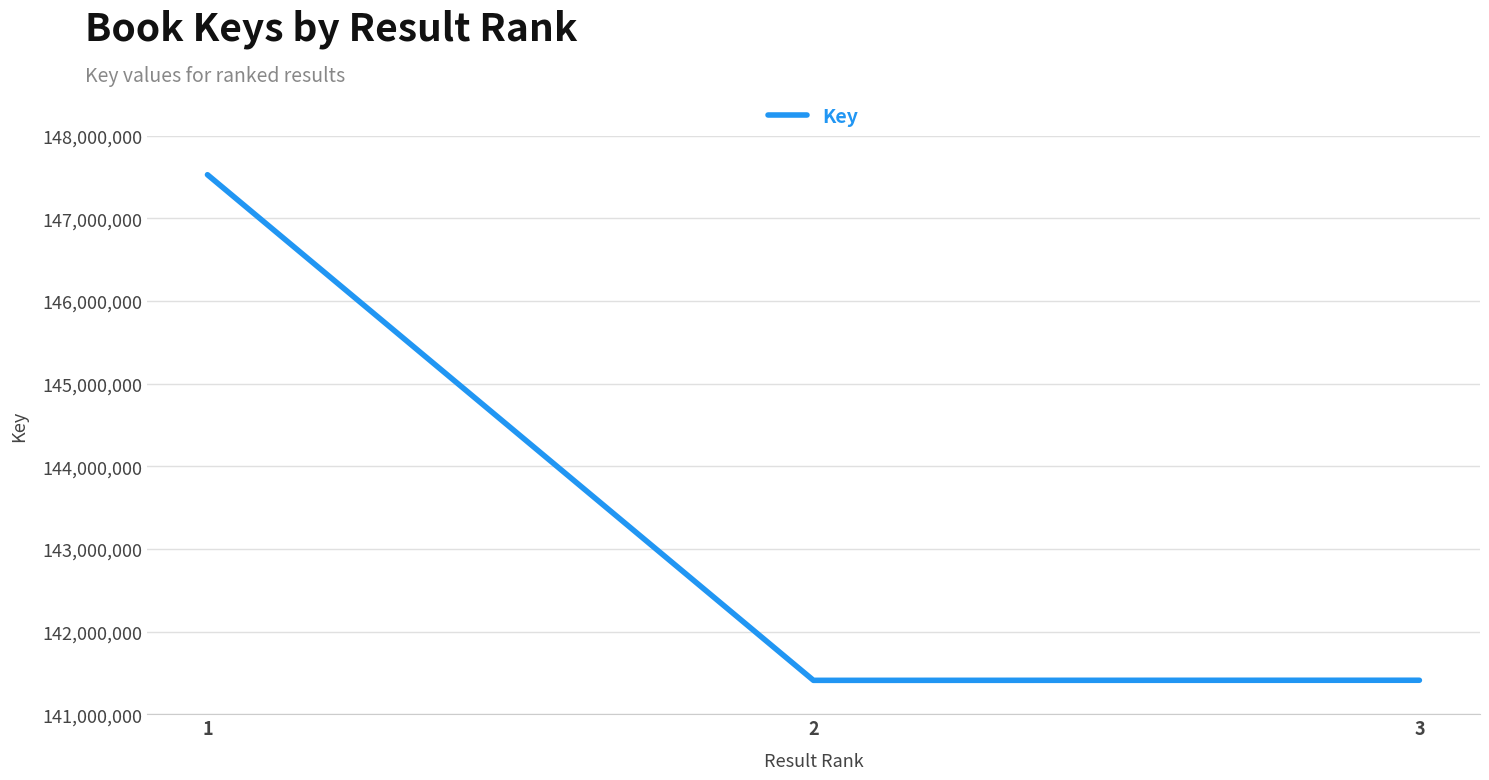

Between 3 and 1, which is larger?

1